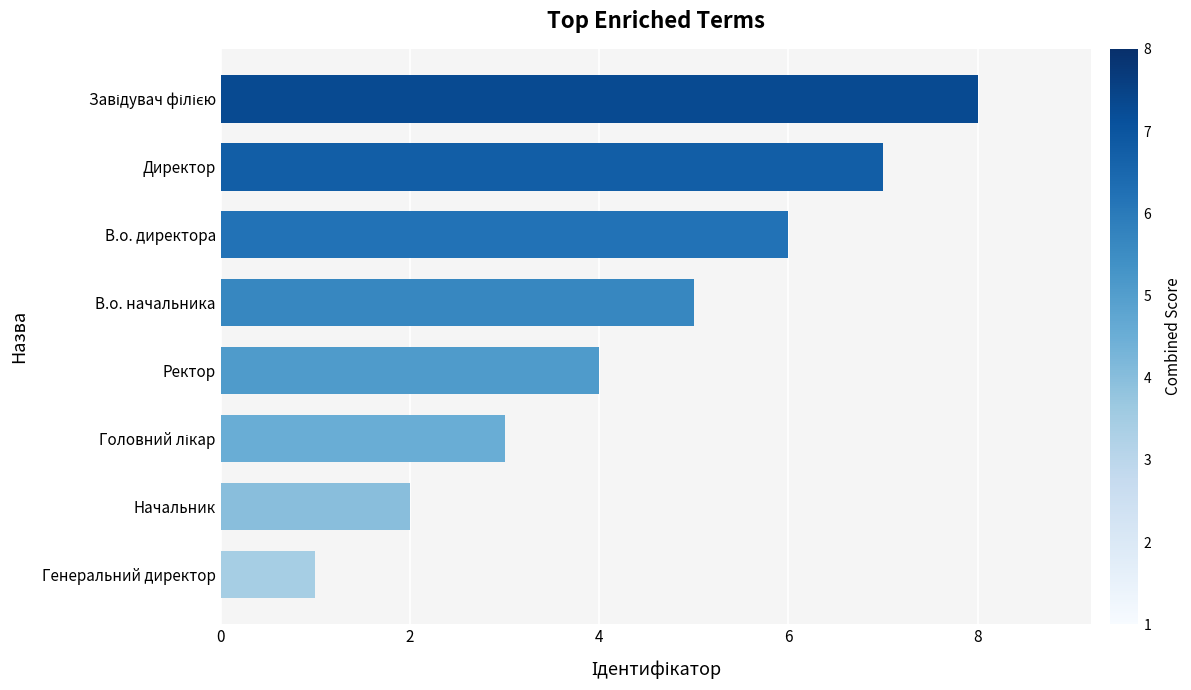

Where is the data nearest to the value 4?

Ректор